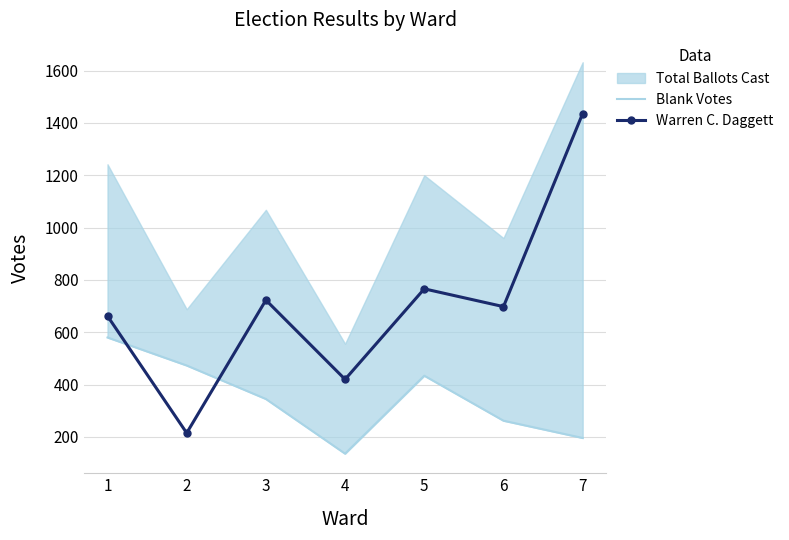

What is the difference between the maximum and minimum values in the Blank Votes series?

444